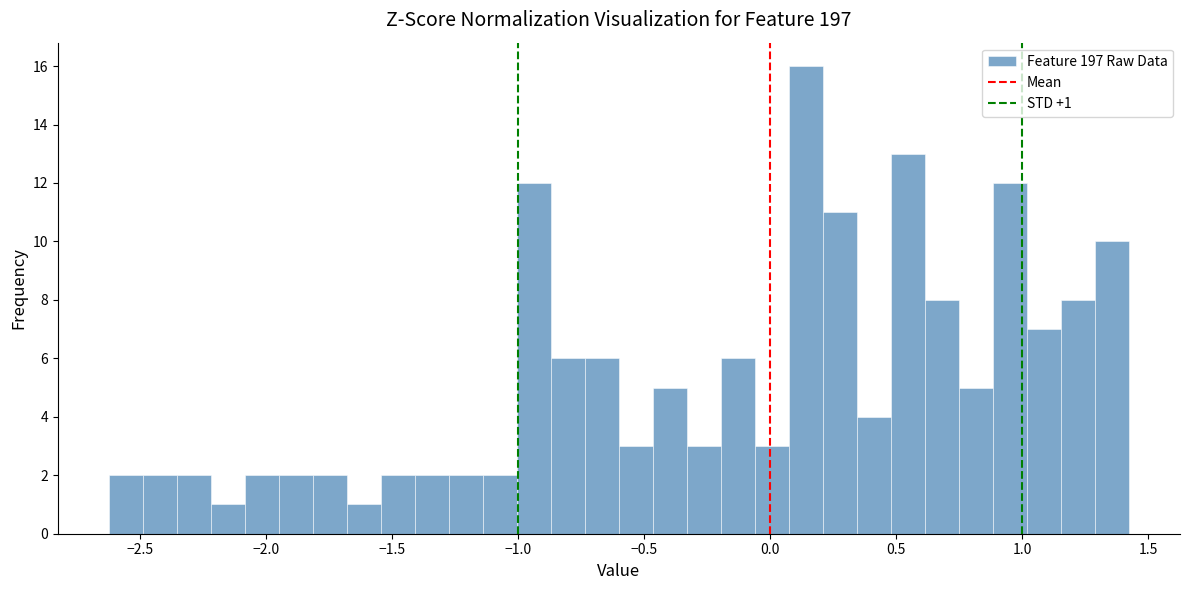

Read against the x-axis, roughly where is the centre of the tallest bar?

0.15